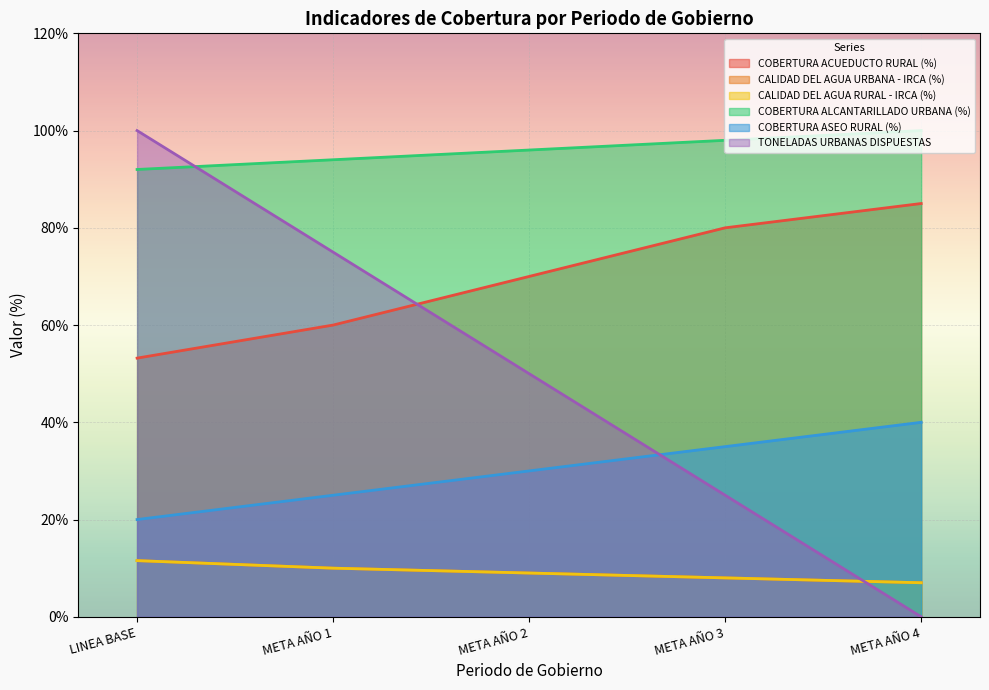

What is the label of the 3rd point from the left?

META AÑO 2